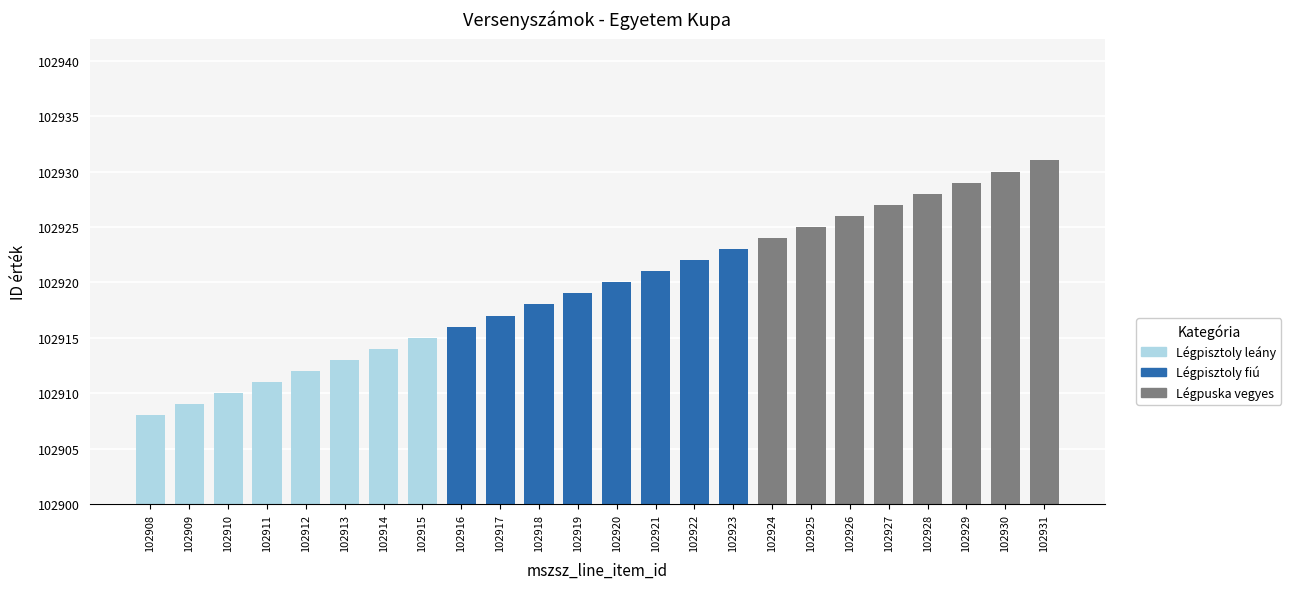

Reading right to left, what are all the values shown in this chart?

Légpisztoly leány: 102915	102914	102913	102912	102911	102910	102909	102908
Légpisztoly fiú: 102923	102922	102921	102920	102919	102918	102917	102916
Légpuska vegyes: 102931	102930	102929	102928	102927	102926	102925	102924